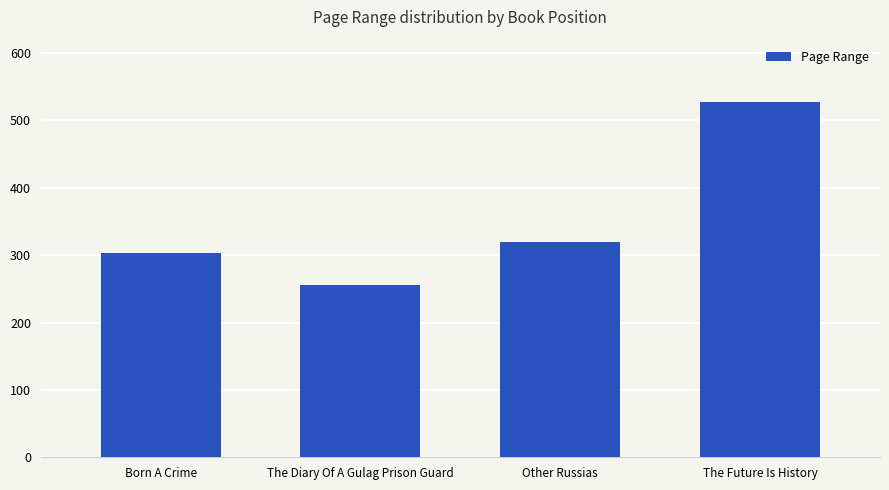

Reading right to left, transcribe all the data shown in this chart.

528	320	256	304